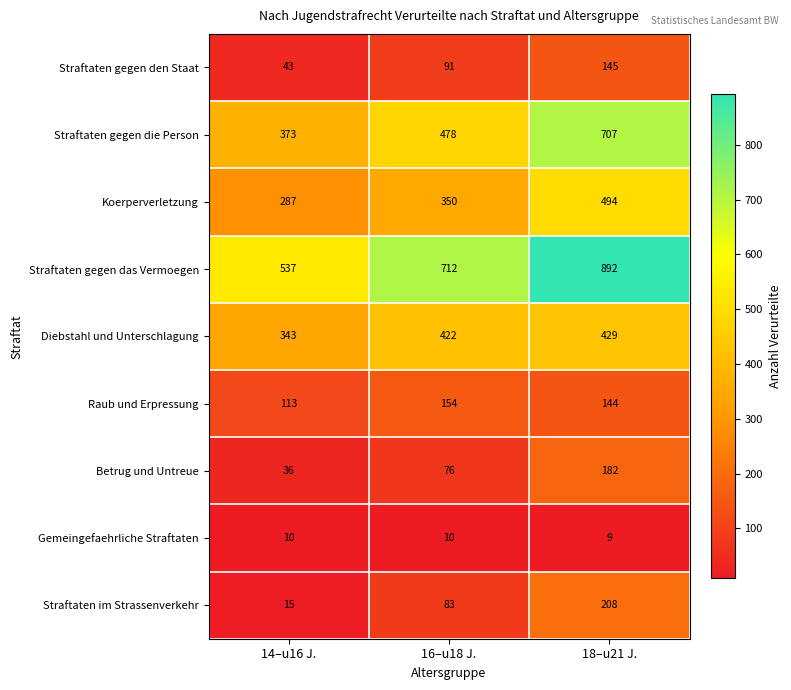

Rank the series by their maximum value, from highest to lowest.

Straftaten gegen das Vermoegen, Straftaten gegen die Person, Koerperverletzung, Diebstahl und Unterschlagung, Straftaten im Strassenverkehr, Betrug und Untreue, Raub und Erpressung, Straftaten gegen den Staat, Gemeingefaehrliche Straftaten